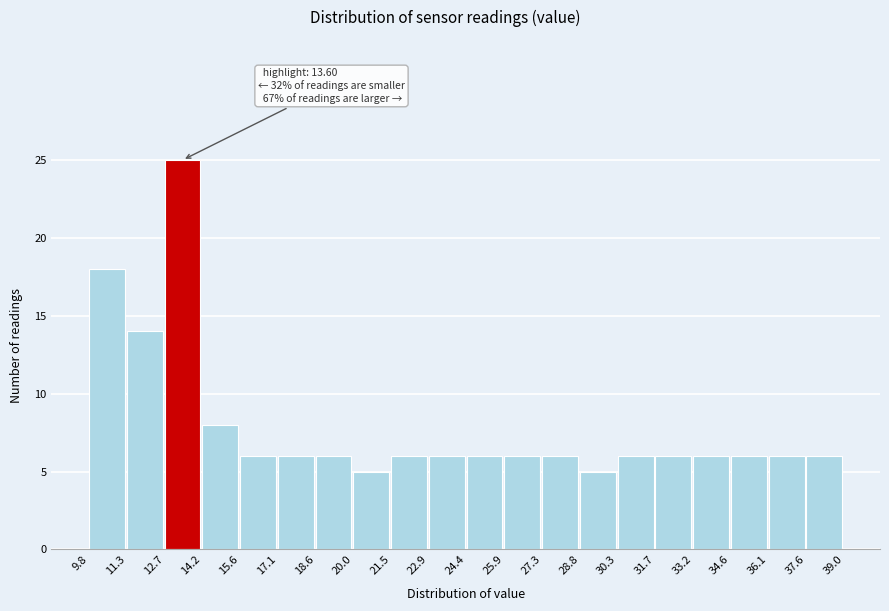

Over which range of the x-axis is the bar tallest?

12.7 to 14.2